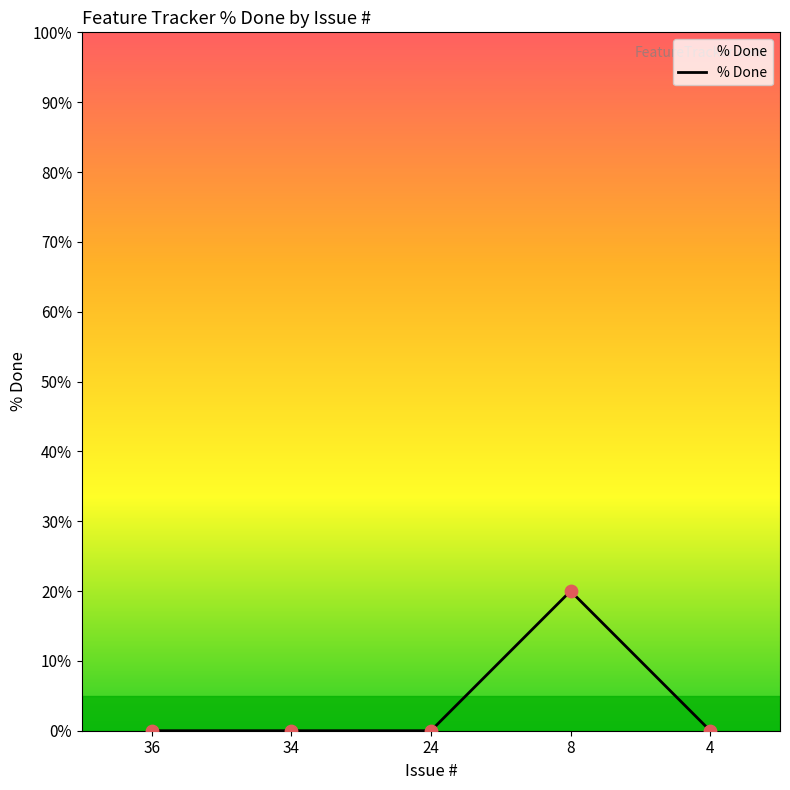

Which has a higher value, 36 or 34?

36